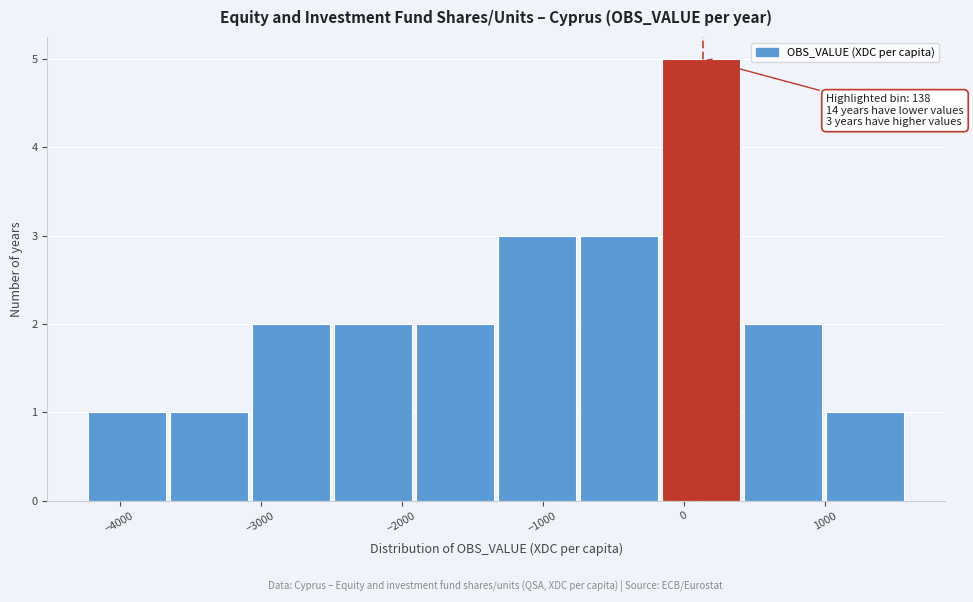

Which range on the x-axis has the tallest bar?

-200 to 400